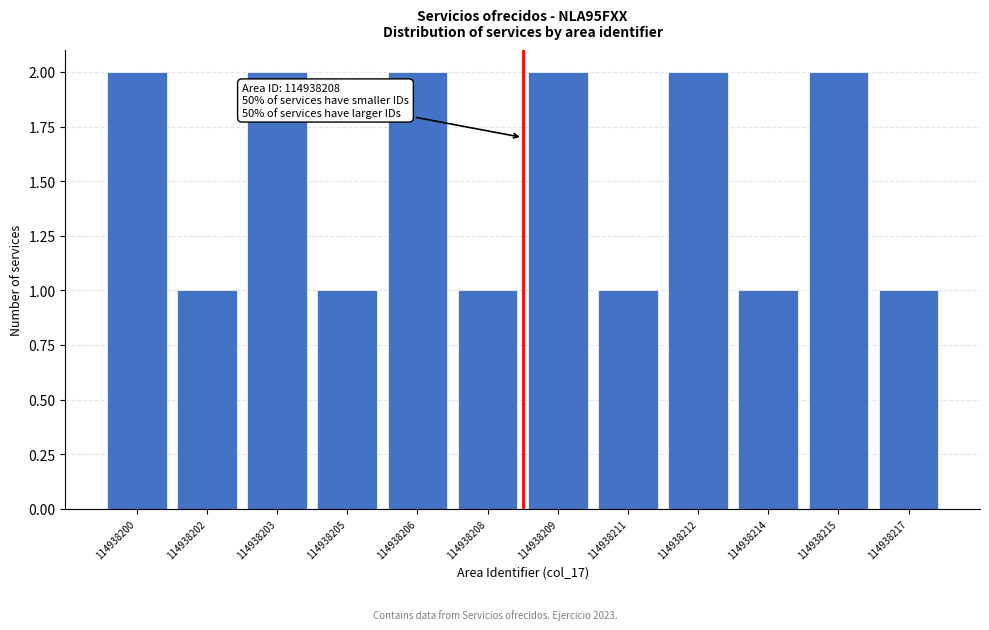

Reading right to left, what are all the values shown in this chart?

114938217=1	114938215=2	114938214=1	114938212=2	114938211=1	114938209=2	114938208=1	114938206=2	114938205=1	114938203=2	114938202=1	114938200=2